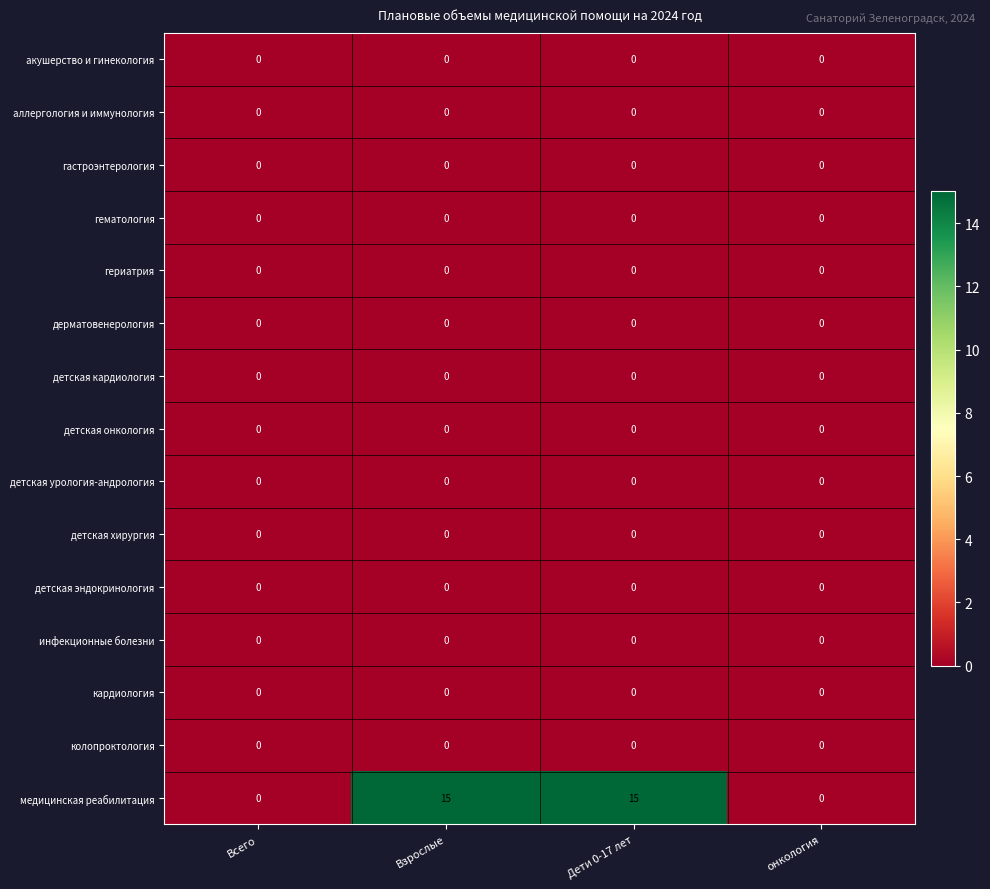

The медицинская реабилитация series shows 5 at Дети 0-17 лет. True or false?

False